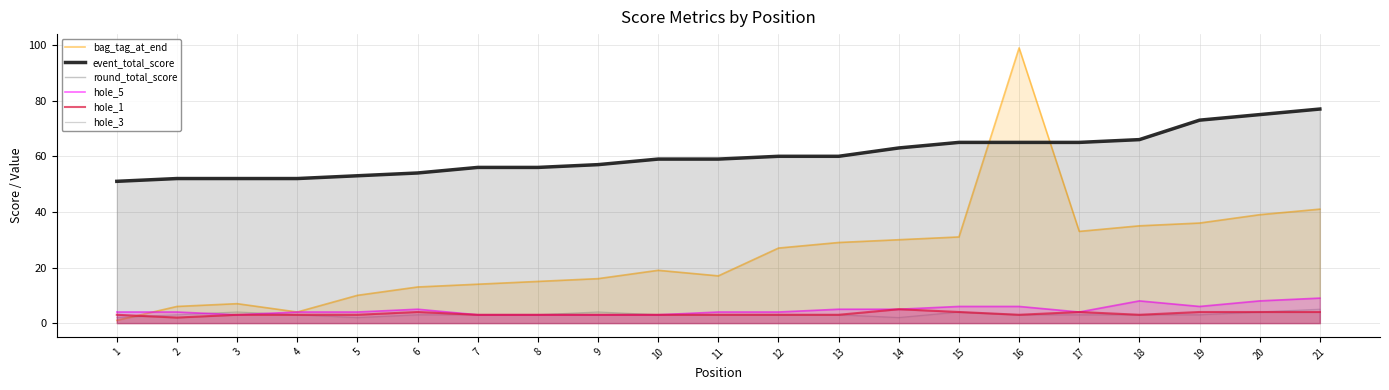

What is the value of the bag_tag_at_end point at the 13th from the left?

29